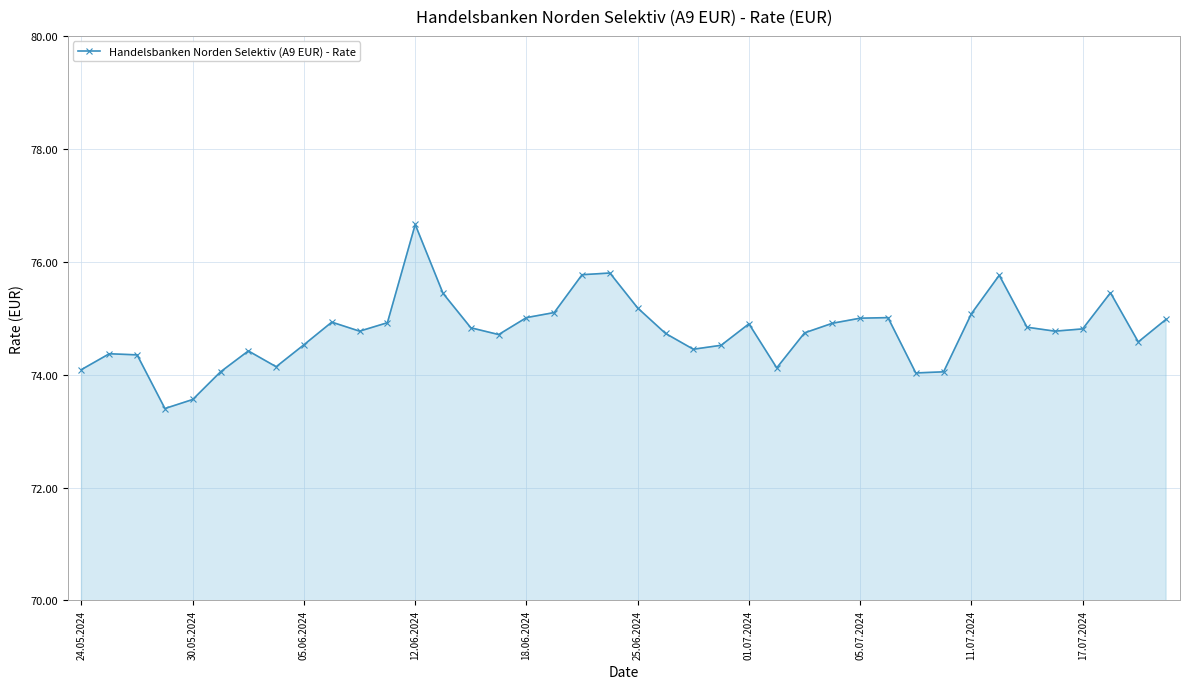

What is the greatest value displayed?

76.7